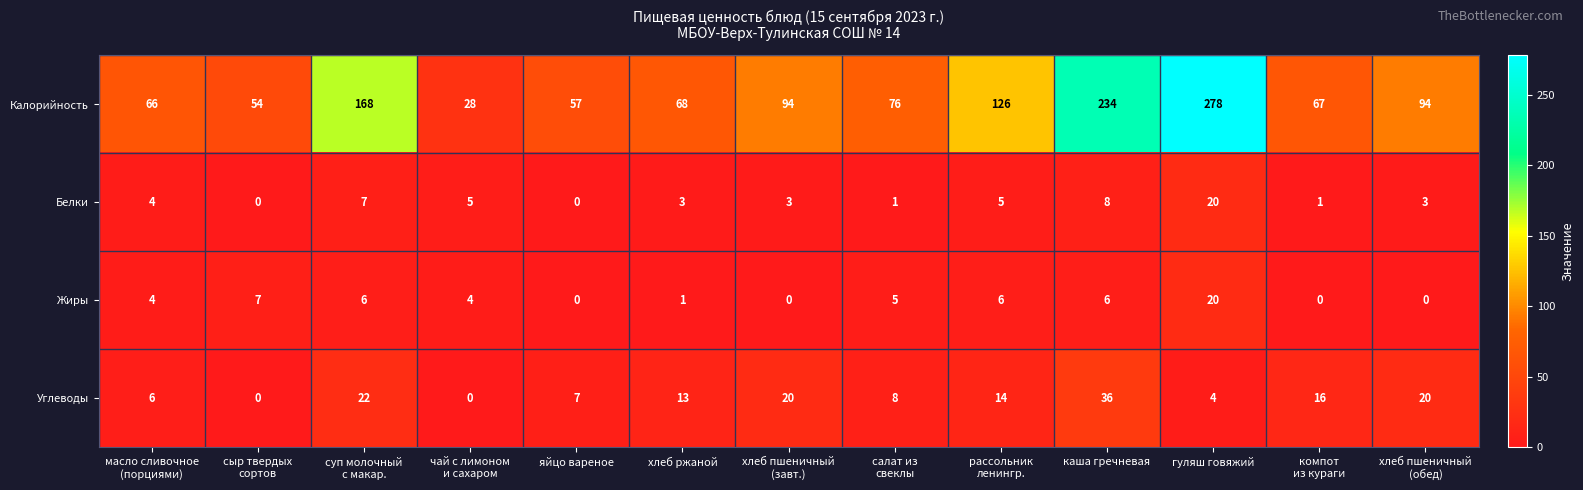

Count the number of categories in the chart.

13